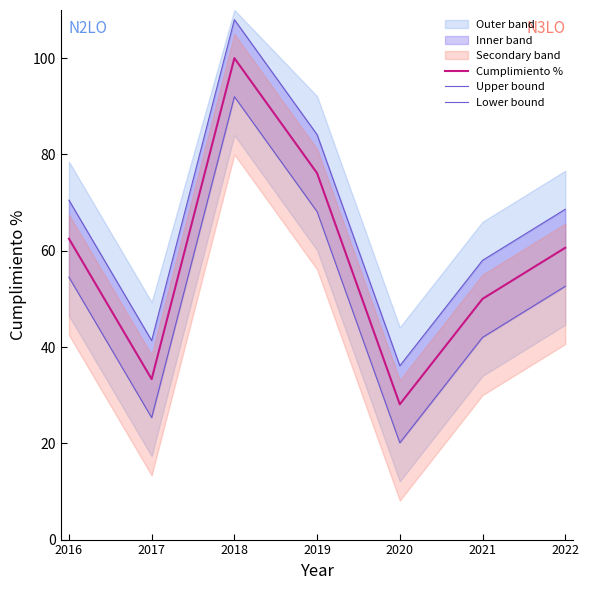

Which series has the largest total across all categories?

Upper bound